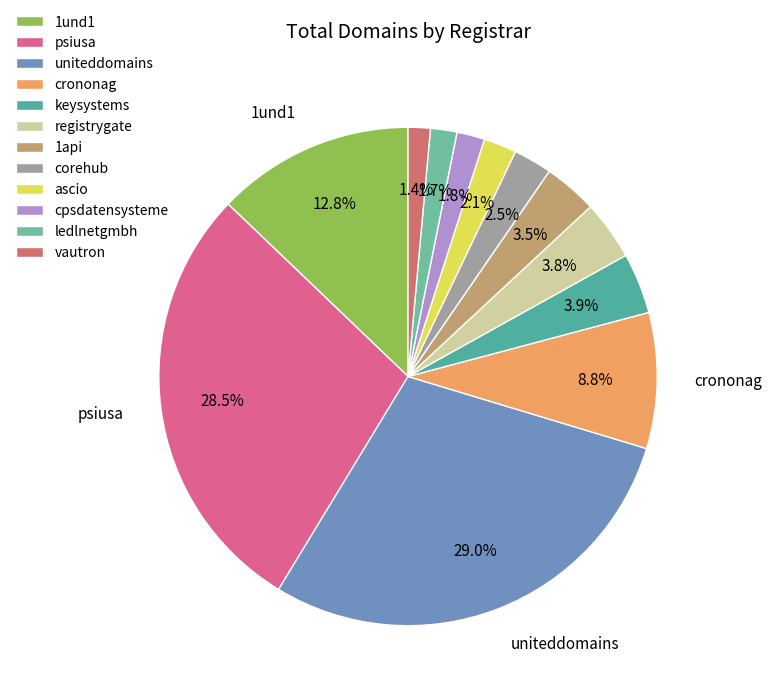

To the nearest percent, what is the difference between the vautron and crononag slice percentages?

7%